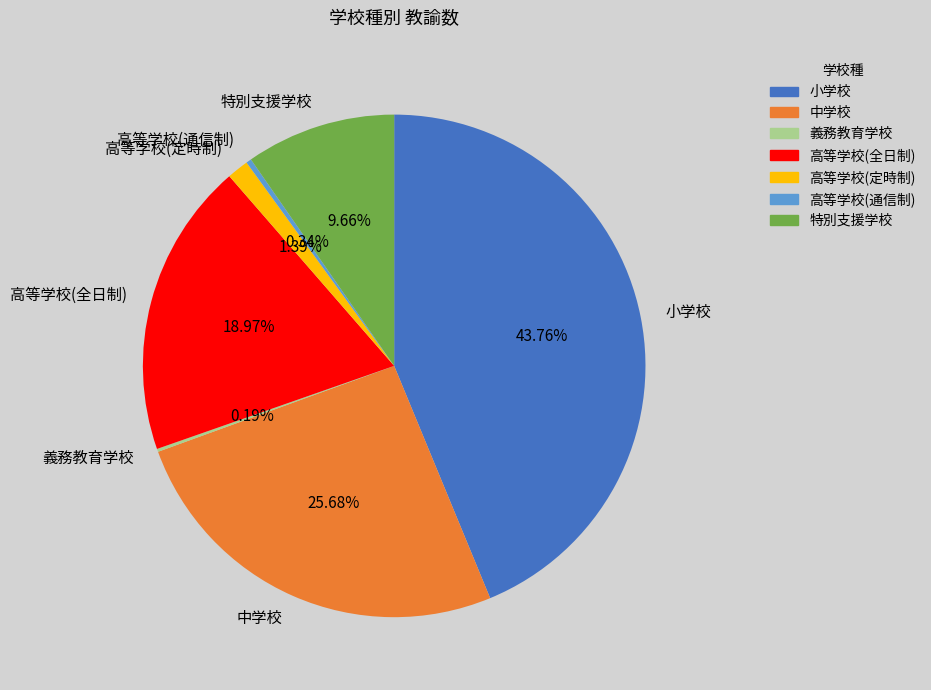

Is there a majority slice in this chart?

No